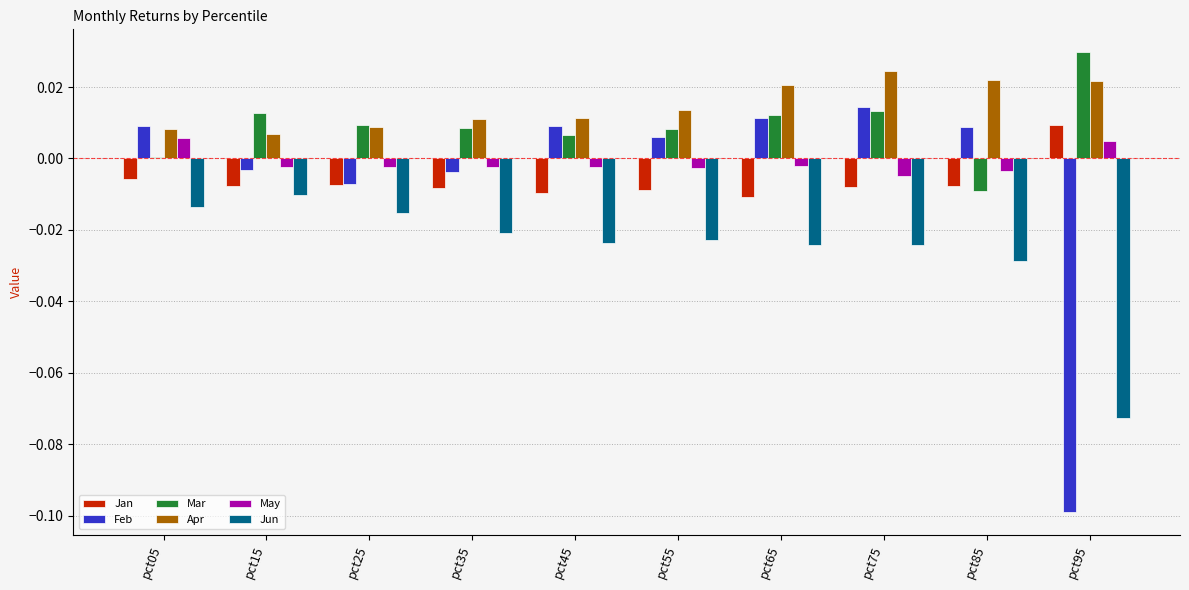

Is it true that Mar equals 0.0 at pct35?

True